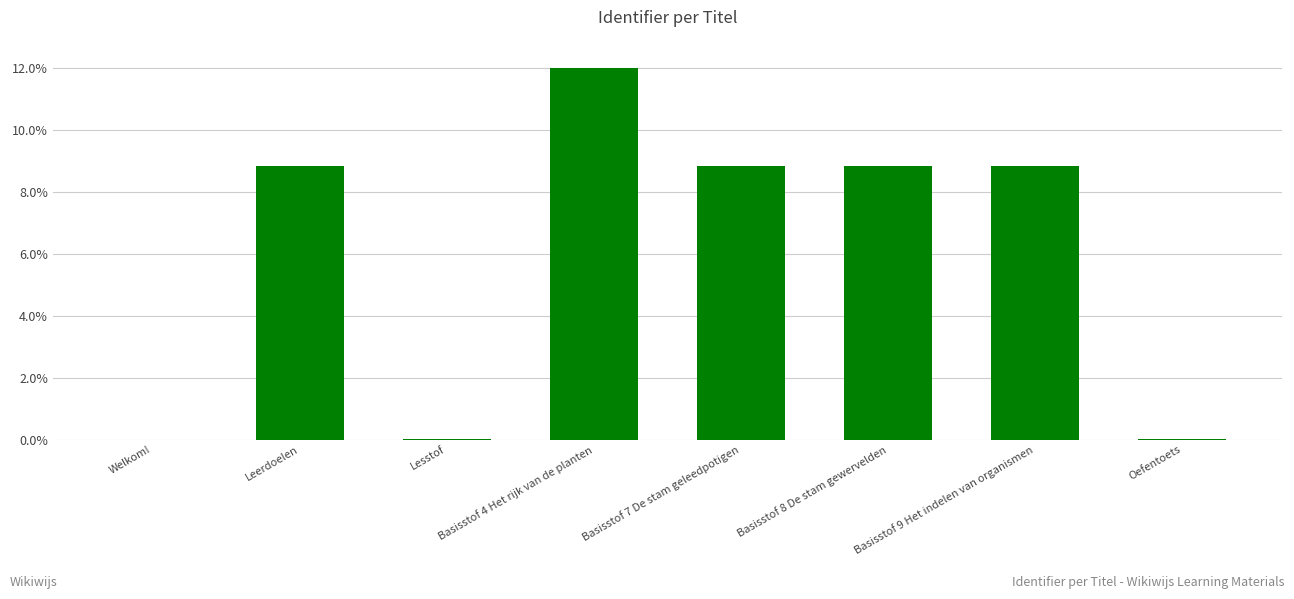

Rank the categories by value from lowest to highest.

Welkom!, Oefentoets, Lesstof, Leerdoelen, Basisstof 7 De stam geleedpotigen, Basisstof 8 De stam gewervelden, Basisstof 9 Het indelen van organismen, Basisstof 4 Het rijk van de planten